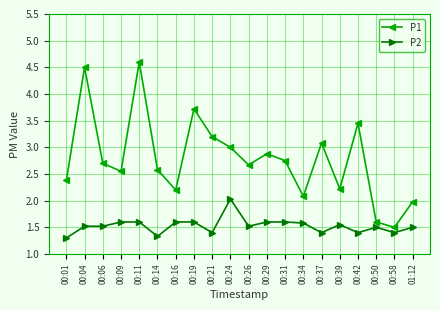

List the series in order of their overall mean, lowest first.

P2, P1